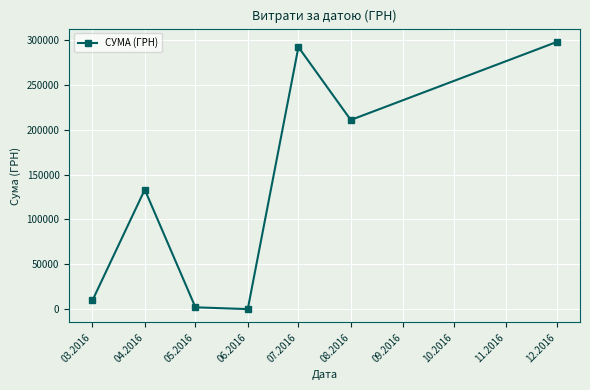

Is it true that the value at 04.2016 is 133240.0?

True